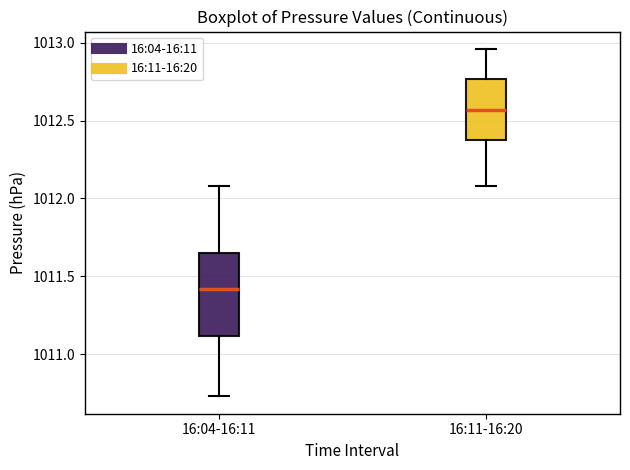

Reading left to right, transcribe this box plot: for each box, give where its median line is, the range the box spans, and where its two whiskers end, as read against the y-axis. The values are not printed on the chart, so give them approximately, as read against the axis.

16:04-16:11: median 1011.40, box 1011.10 to 1011.65, whiskers 1010.75 to 1012.10
16:11-16:20: median 1012.55, box 1012.35 to 1012.75, whiskers 1012.10 to 1012.95